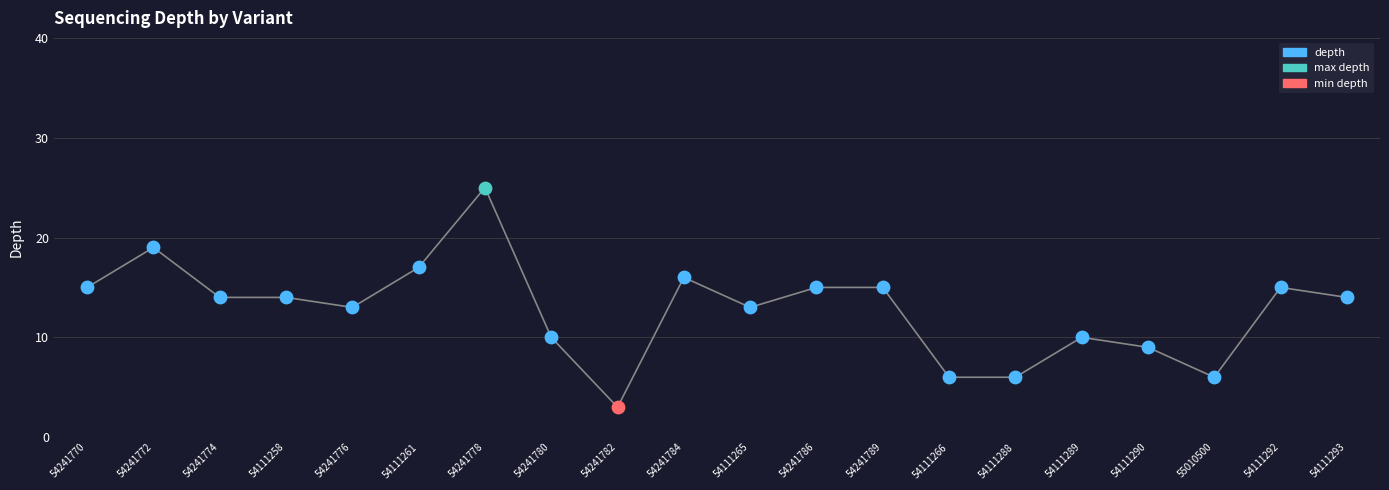

Which has a higher value, 54111293 or 54111292?

54111292